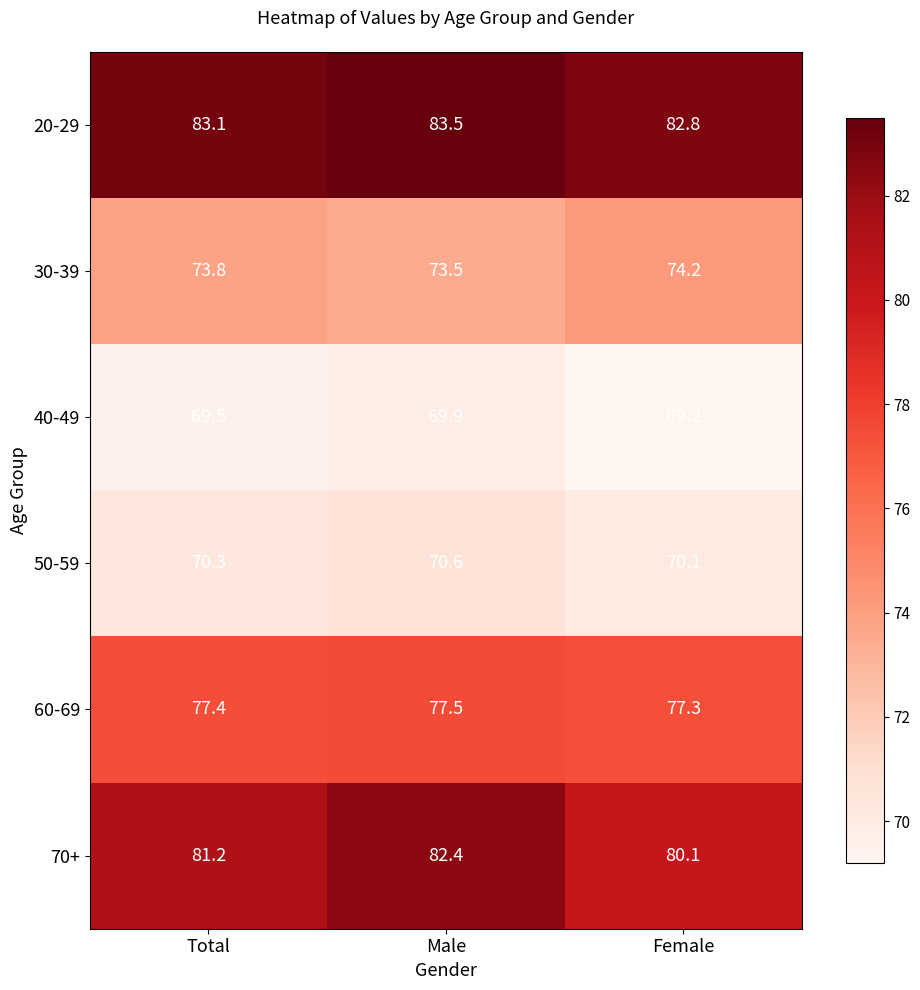

True or false: 50-59 has a value of 38.3 at Total.

False